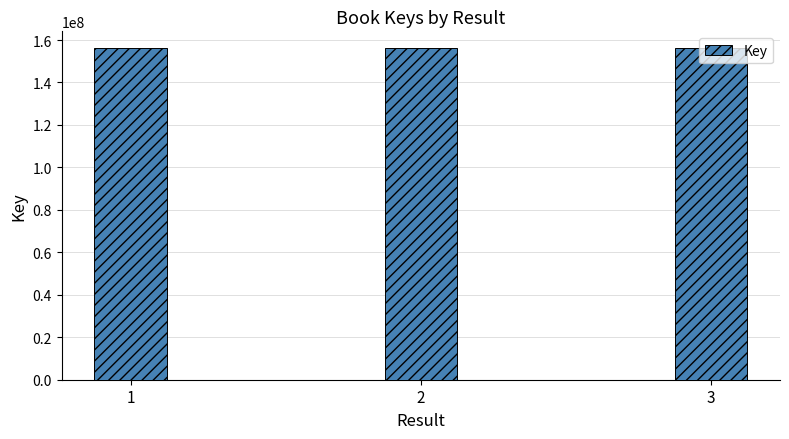

What is the change in value from 2 to 3?

-9766